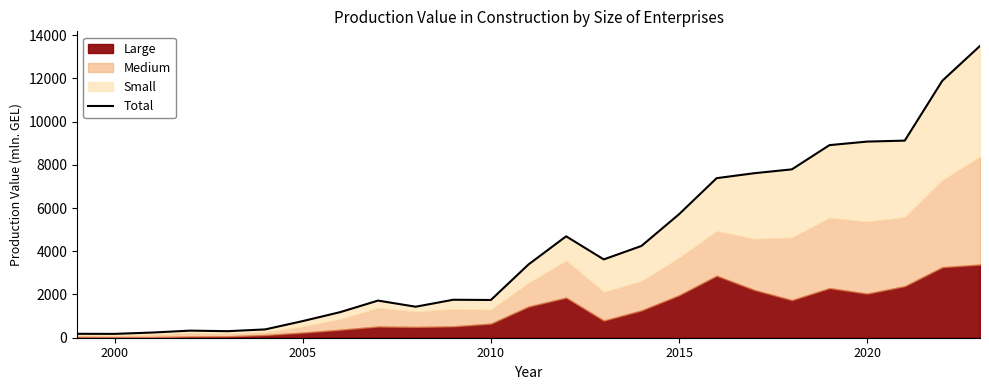

Reading left to right, what are all the values shown in this chart?

181.2	178.1	239.5	328.1	302.9	384.2	770.2	1186.1	1718.4	1434.8	1756.6	1746.4	3389.9	4691.9	3623.5	4244.2	5712.5	7381.9	7611.0	7789.5	8910.4	9074.2	9118.6	11892.0	13499.8